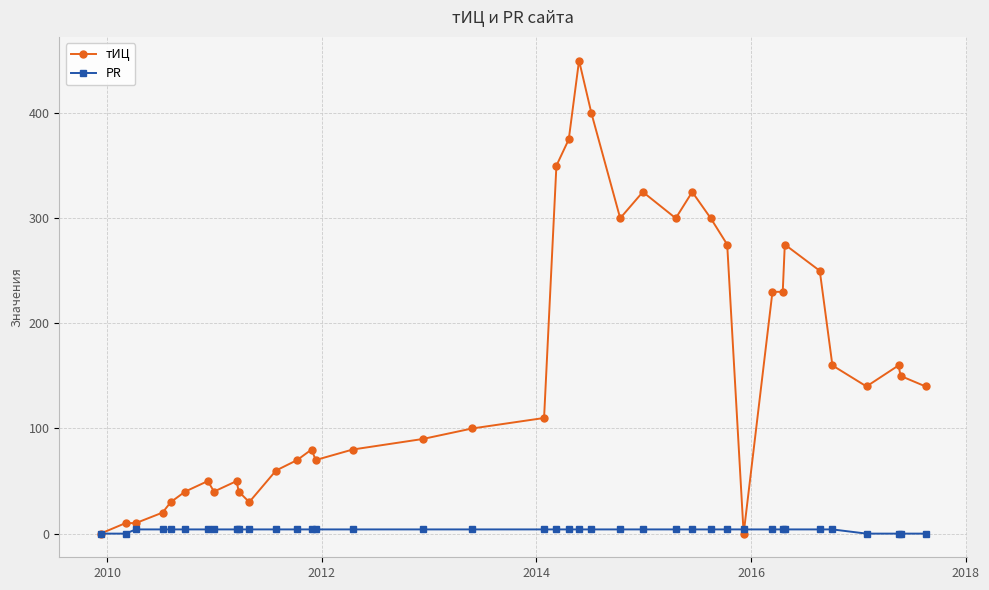

True or false: PR and тИЦ intersect in this chart.

True